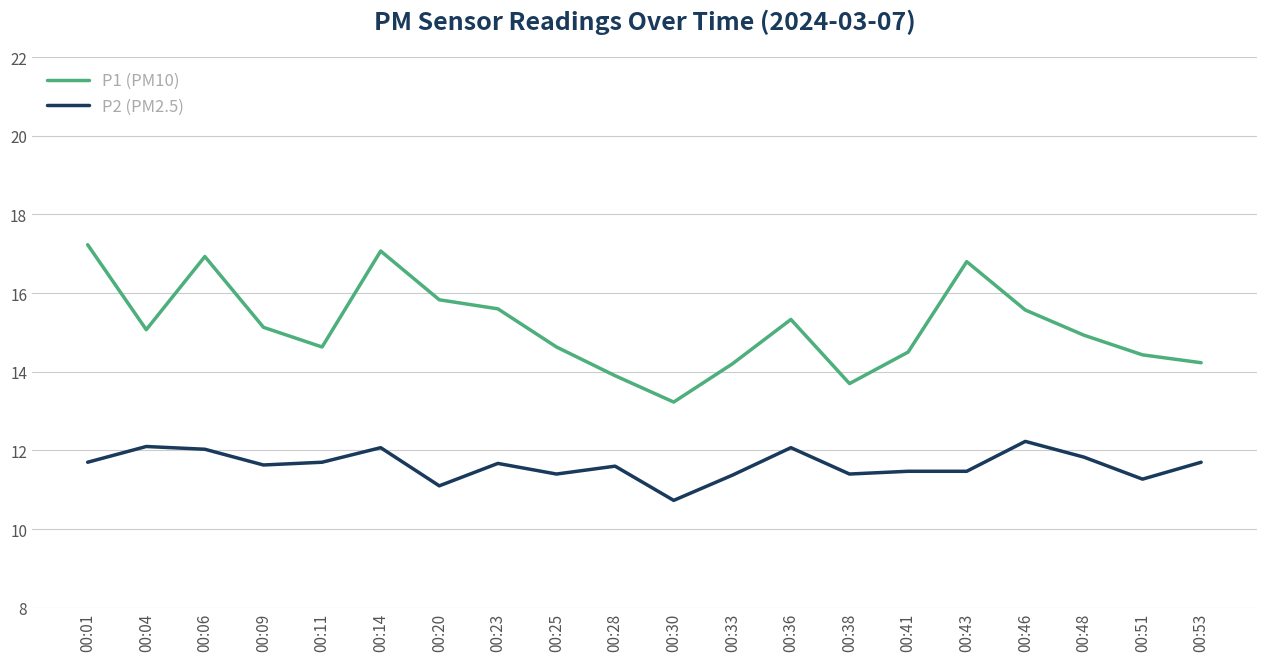

Which category has the highest value in the P2 (PM2.5) series?

00:46